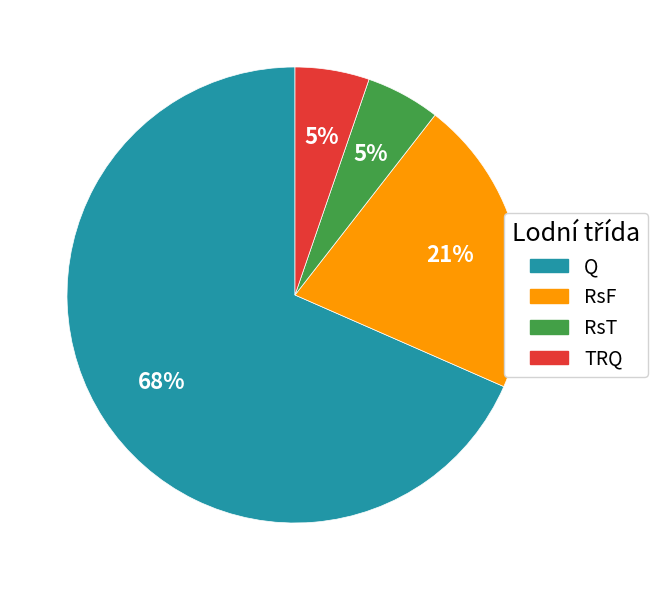

Which category has the biggest portion of the pie?

Q